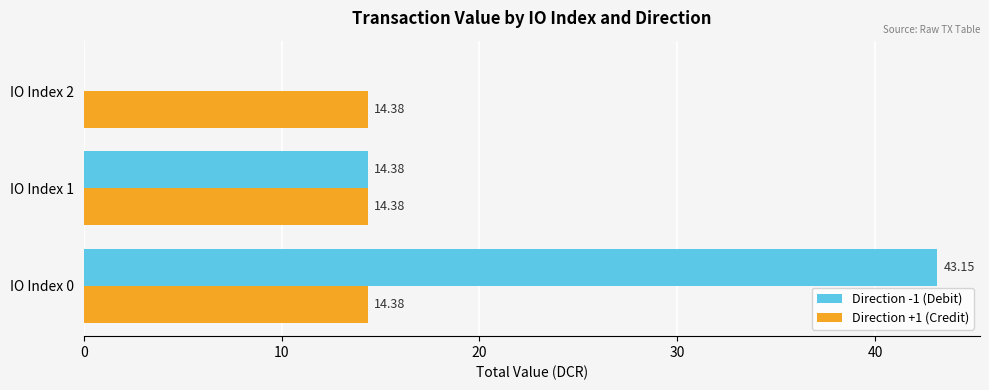

Which series changed the most between IO Index 0 and IO Index 2?

Direction -1 (Debit)